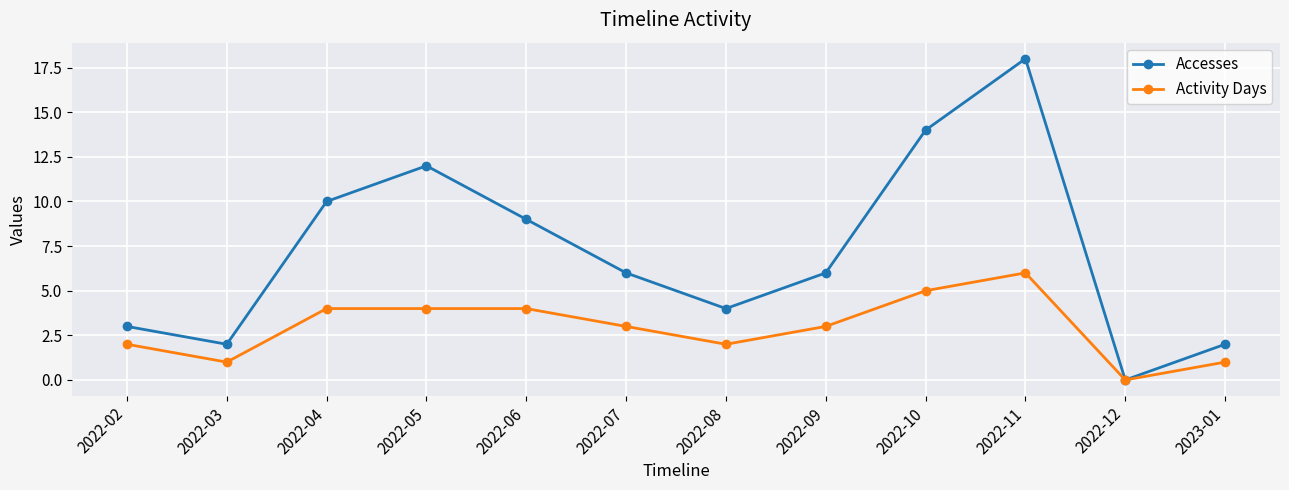

Reading left to right, list all the values displayed in this chart.

Accesses: 3	2	10	12	9	6	4	6	14	18	0	2
Activity Days: 2	1	4	4	4	3	2	3	5	6	0	1